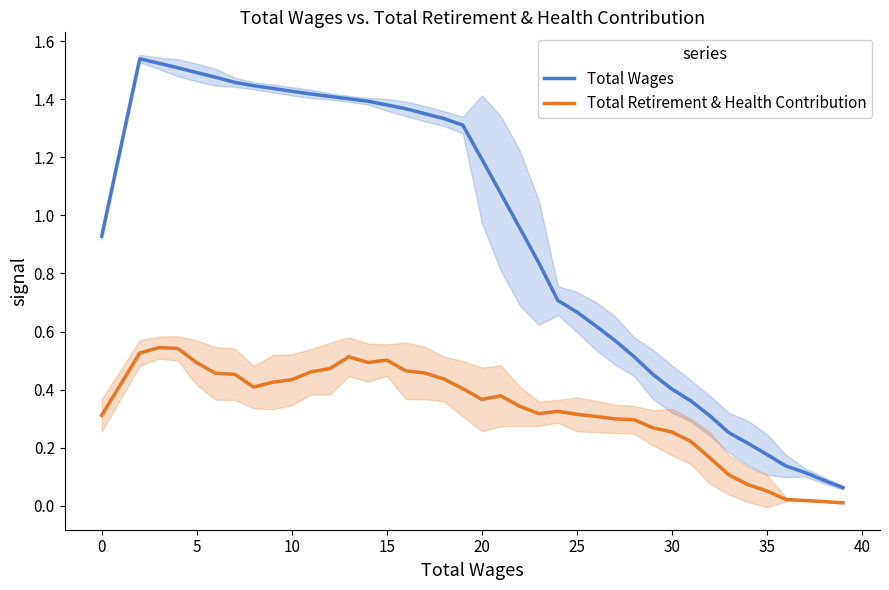

What is the greatest value displayed?

1.5